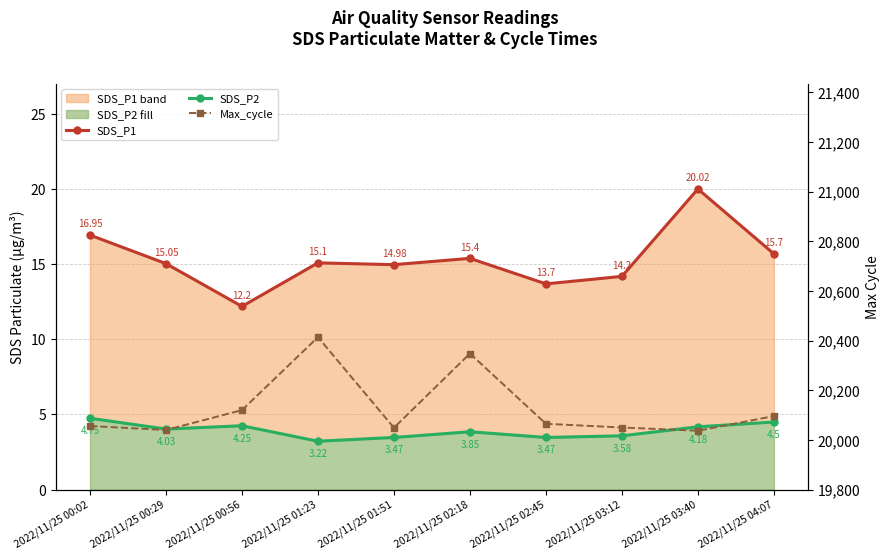

What is the difference between the highest and lowest values at 2022/11/25 03:12?

20046.4